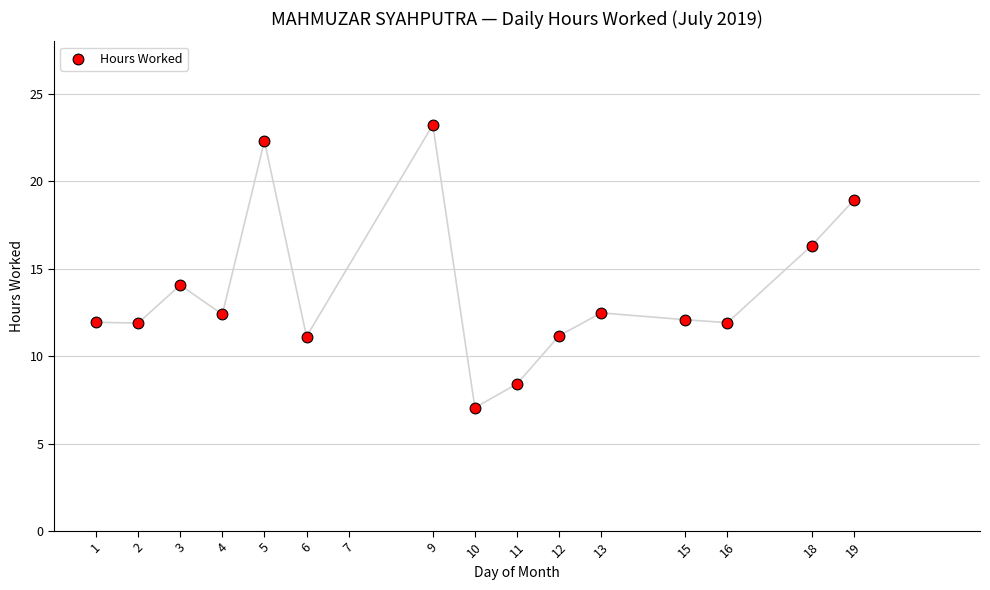

What is the range of Y values (max minus min)?

16.2